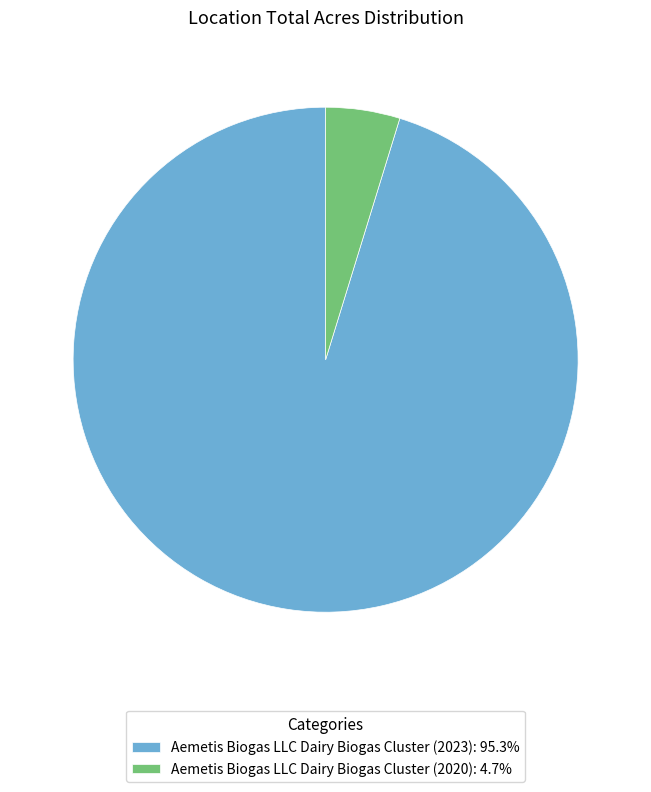

Combined, do Aemetis Biogas LLC Dairy Biogas Cluster (2020): 4.7% and Aemetis Biogas LLC Dairy Biogas Cluster (2023): 95.3% account for over 50%?

Yes